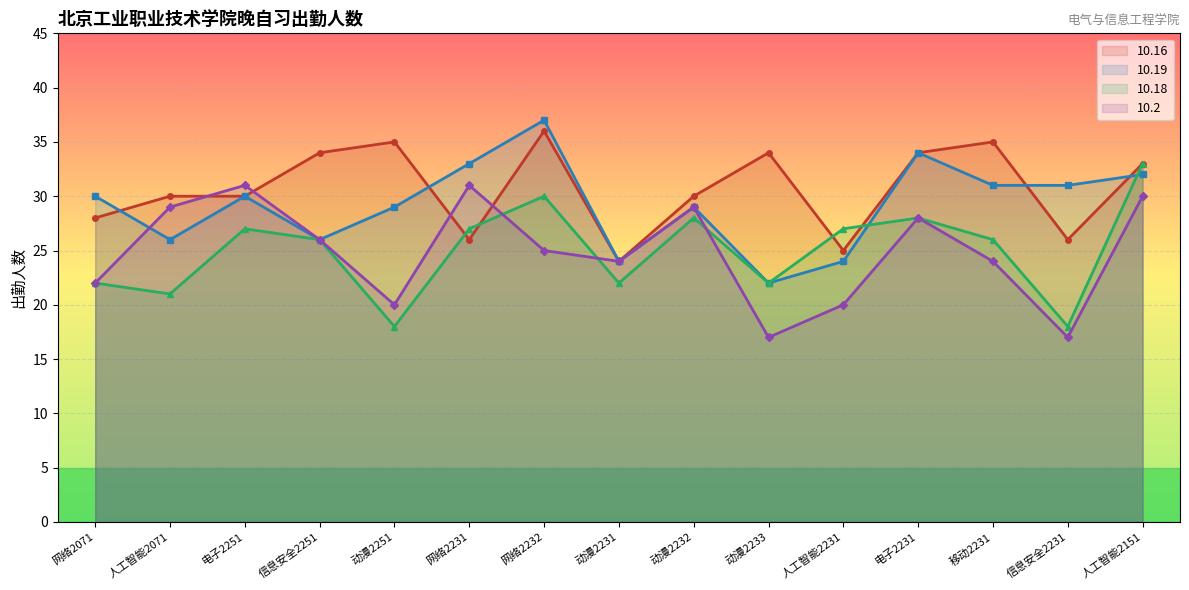

What position from the left is 网络2232?

7